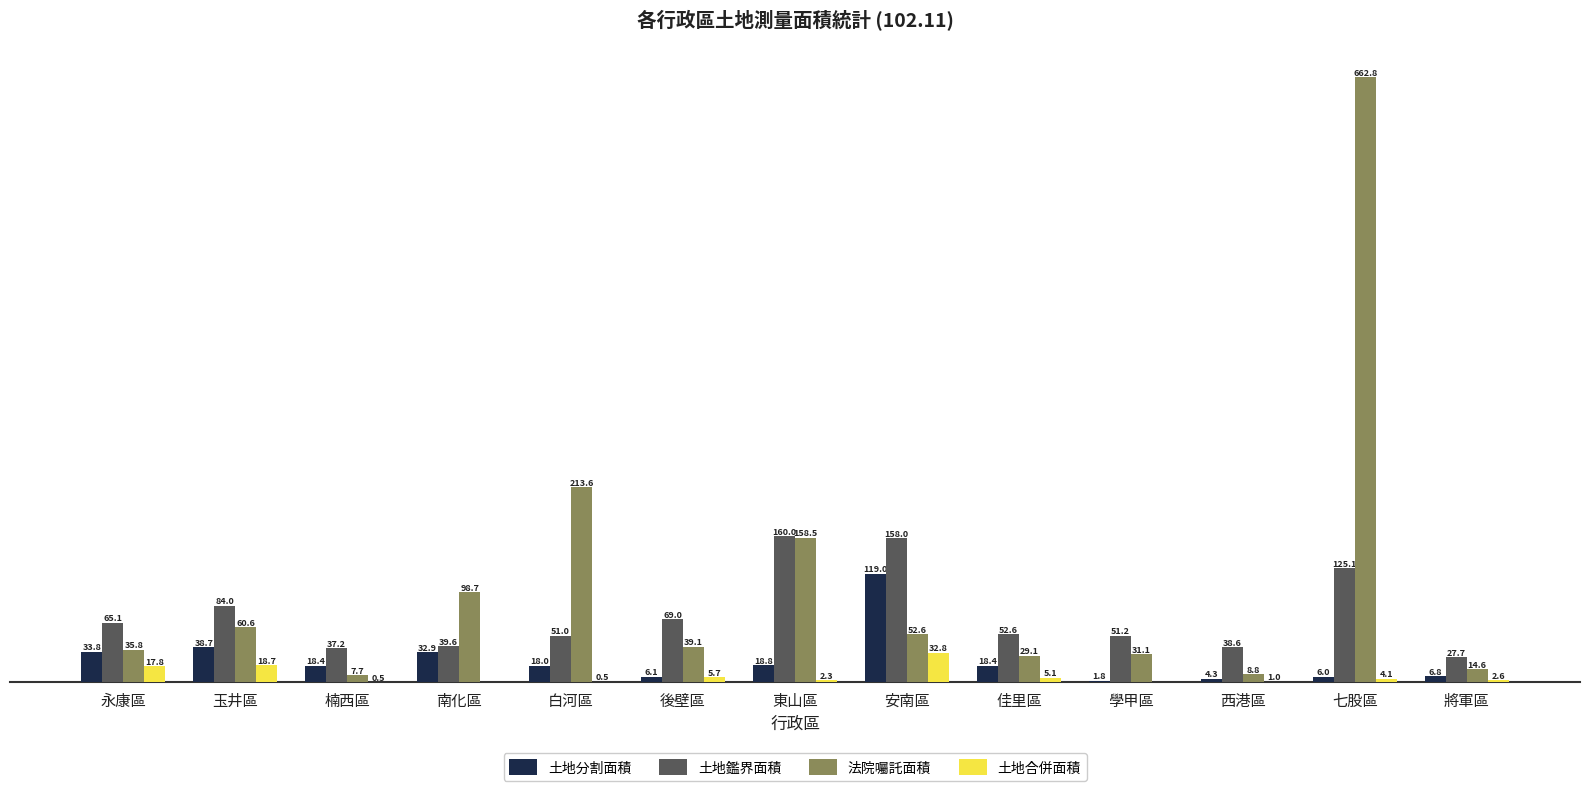

Which series has the largest total across all categories?

法院囑託面積